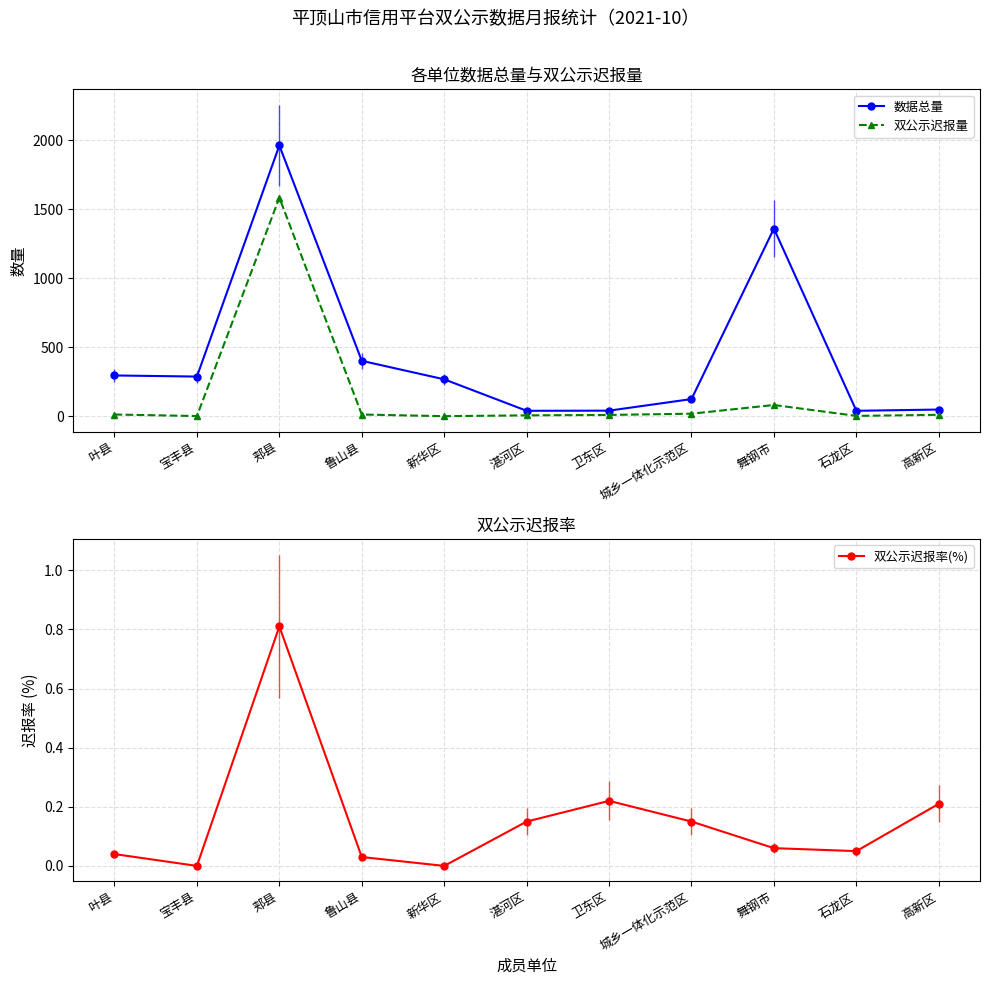

Does the chart display data point markers on the line(s)?

Yes